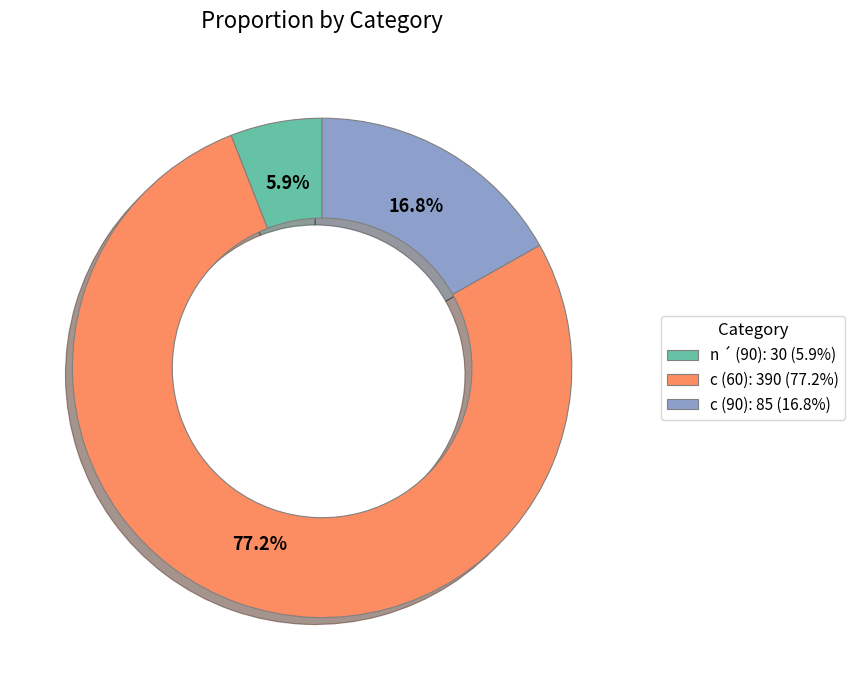

To the nearest percent, what portion does c (90) represent?

17%